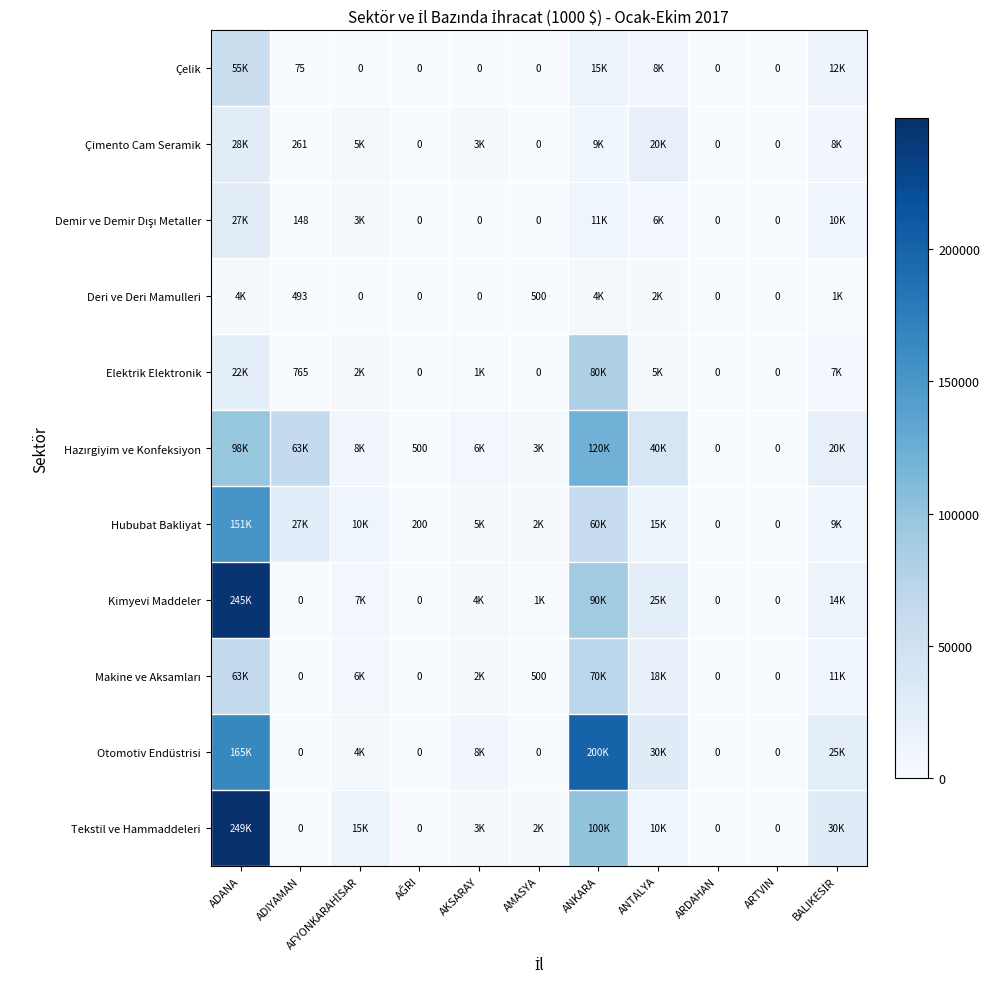

Count the number of data series in this chart.

11